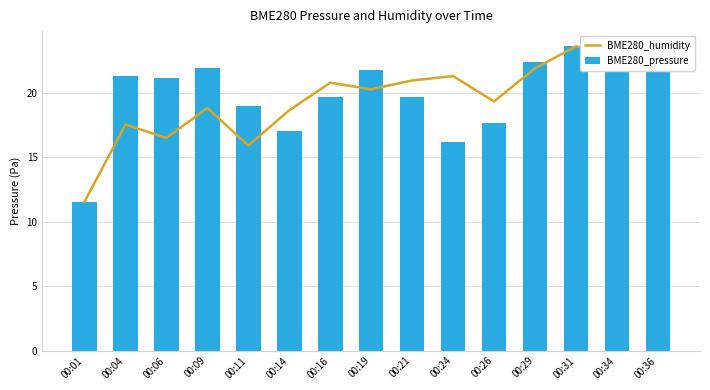

Which series has the largest total across all categories?

BME280_pressure